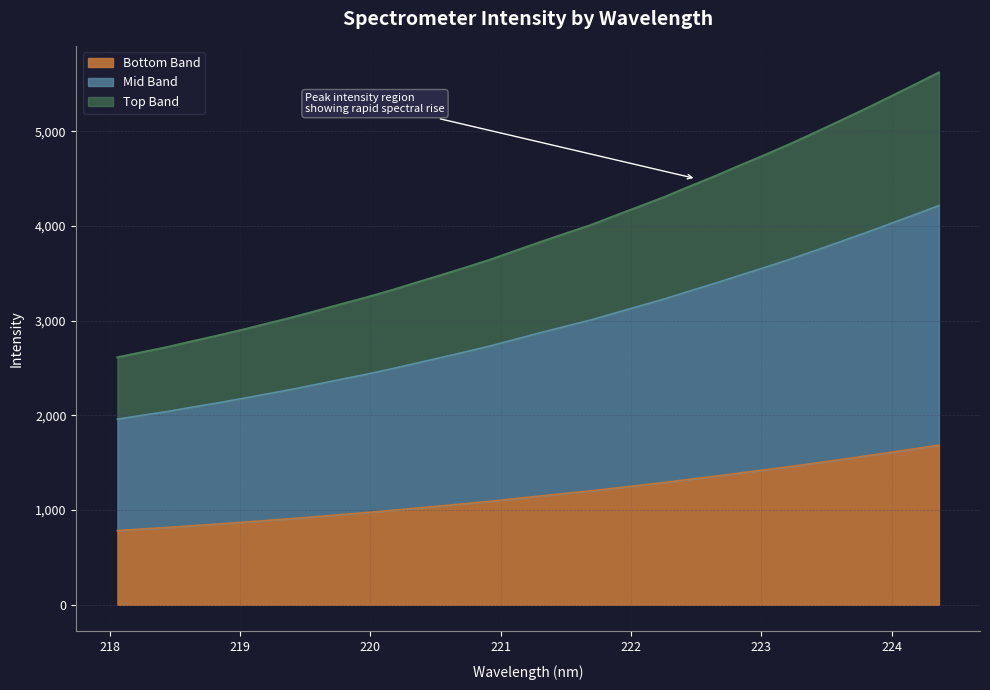

Rank the categories by value from highest to lowest.

224.3616, 224.1709, 223.9802, 223.7895, 223.5987, 223.408, 223.2172, 223.0264, 222.8355, 222.6447, 222.4538, 222.263, 222.0721, 221.8812, 221.6902, 221.4993, 221.3083, 221.1174, 220.9264, 220.7354, 220.5444, 220.3533, 220.1623, 219.9712, 219.7801, 219.589, 219.3979, 219.2067, 219.0156, 218.8244, 218.6332, 218.442, 218.2508, 218.0596